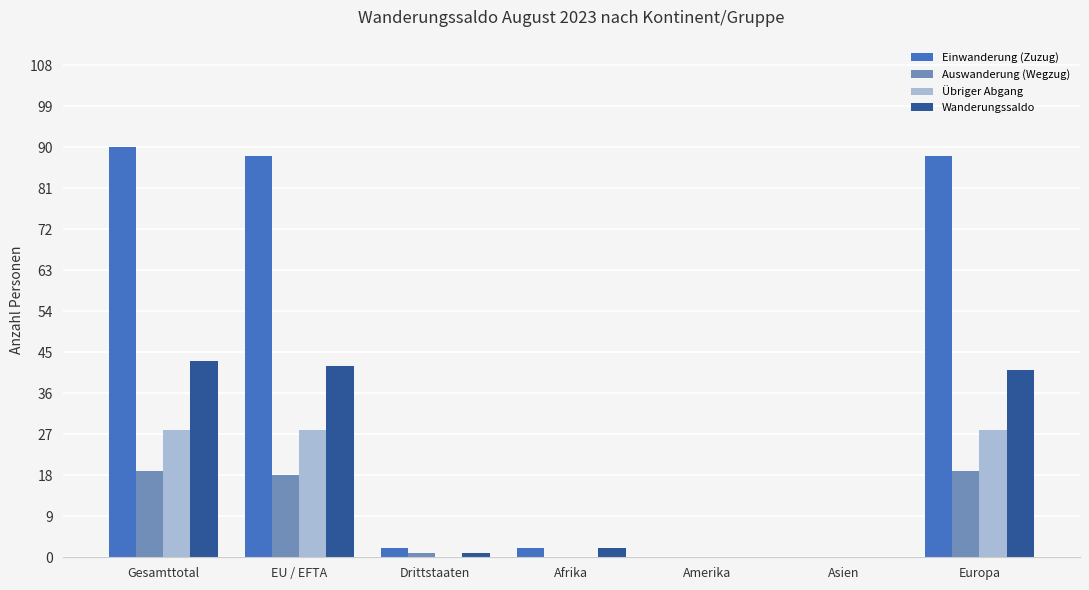

Reading left to right, extract all data points from this chart.

Einwanderung (Zuzug): 90	88	2	2	0	0	88
Auswanderung (Wegzug): 19	18	1	0	0	0	19
Übriger Abgang: 28	28	0	0	0	0	28
Wanderungssaldo: 43	42	1	2	0	0	41